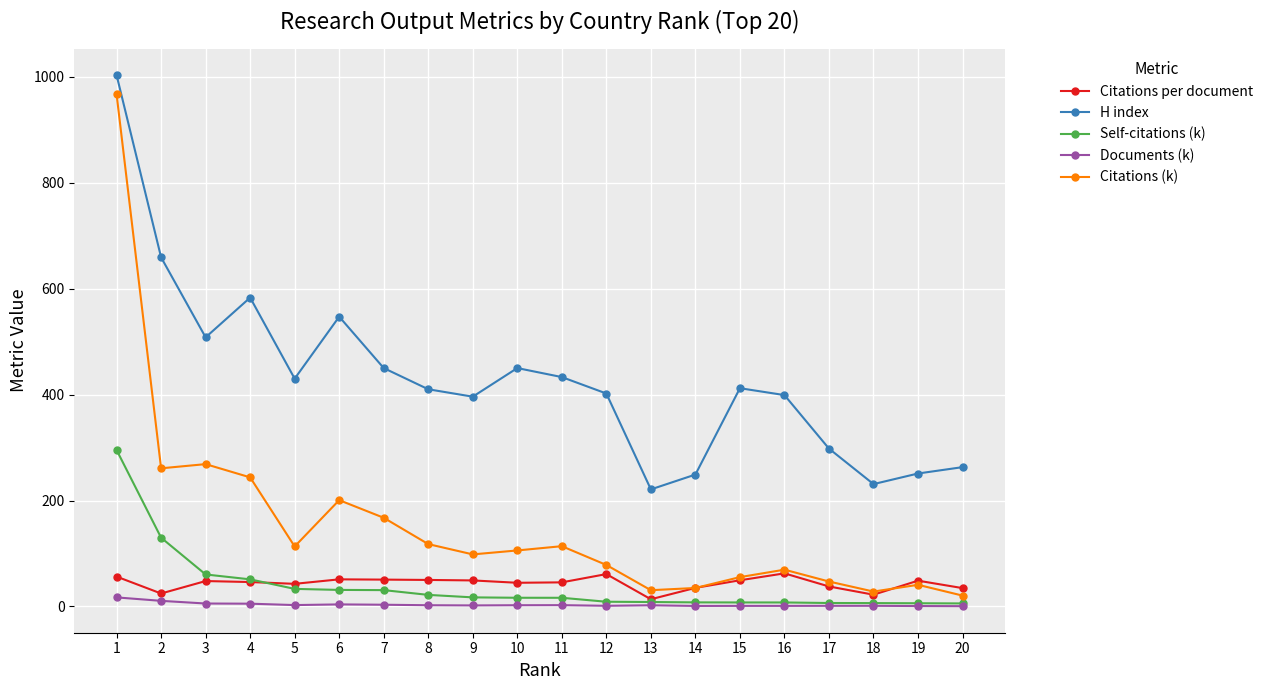

What is the average value of the Citations (k) series?

153.1